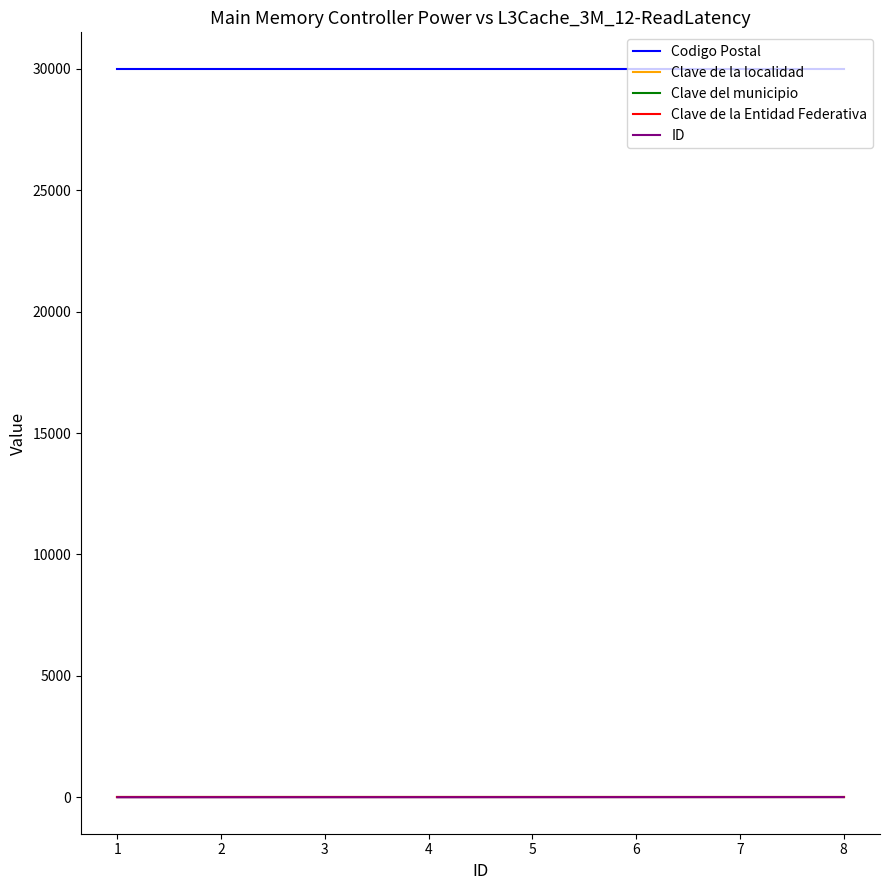

True or false: ID and Codigo Postal cross at least once.

False